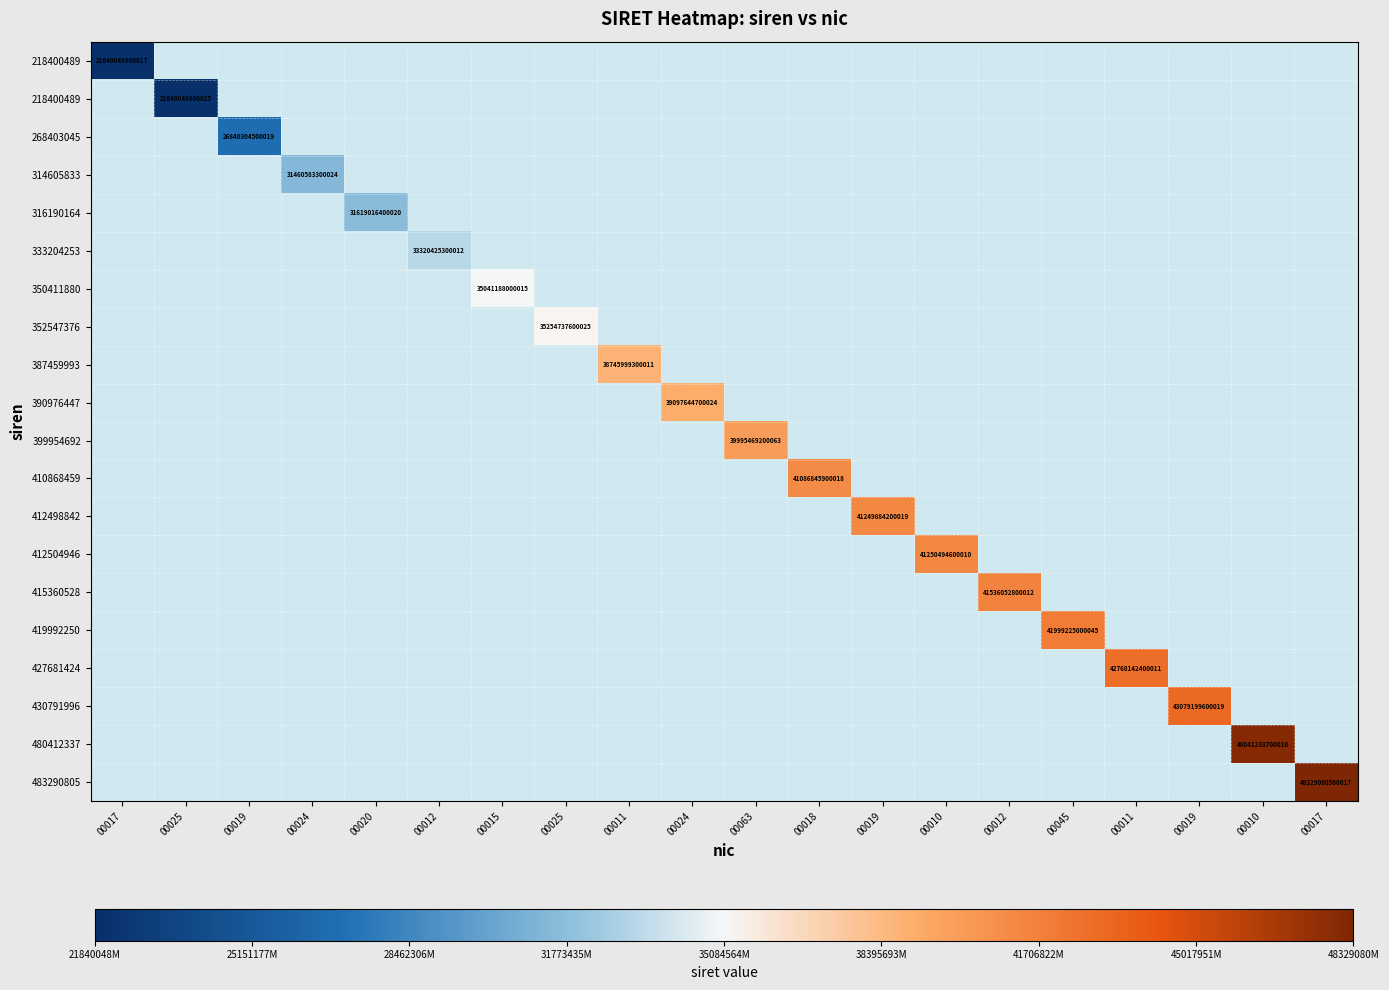

How many categories are shown in the chart?

20